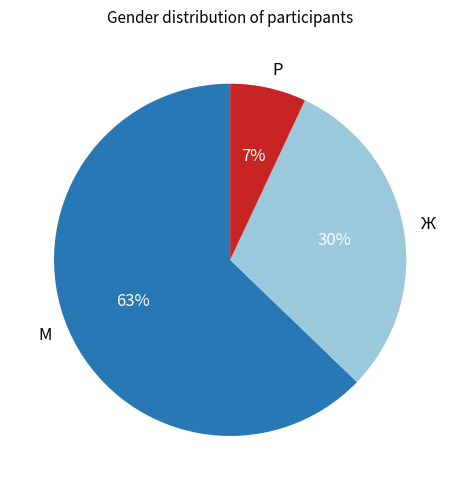

What is the smallest slice in the pie chart?

Р